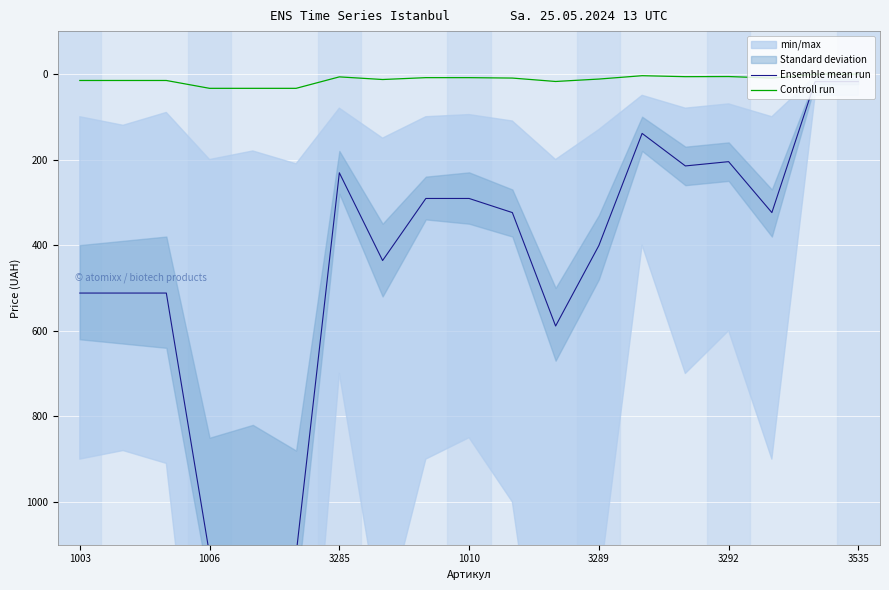

True or false: Controll run and Ensemble mean run cross at least once.

False